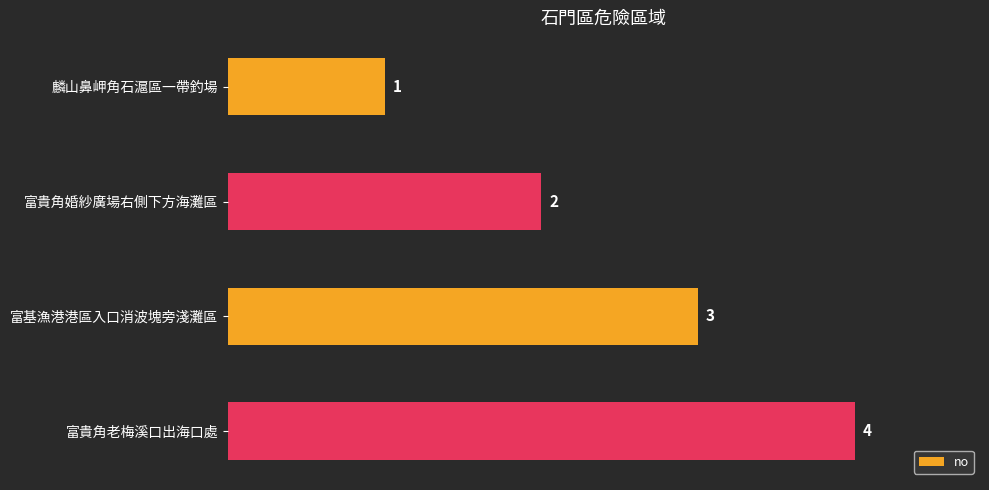

What is the label of the 3rd bar from the top?

富基漁港港區入口消波塊旁淺灘區